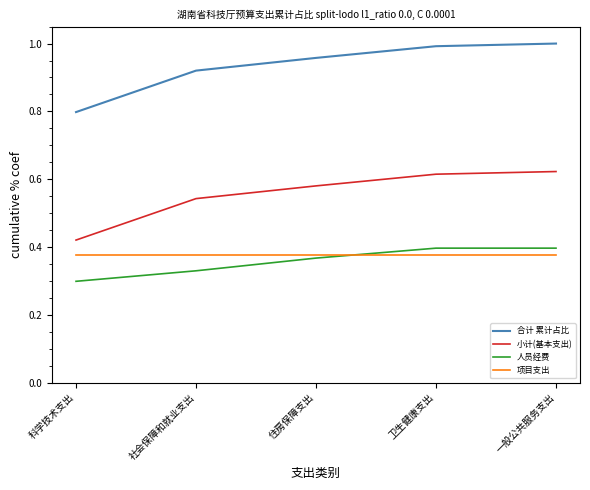

Count the number of data series in this chart.

4